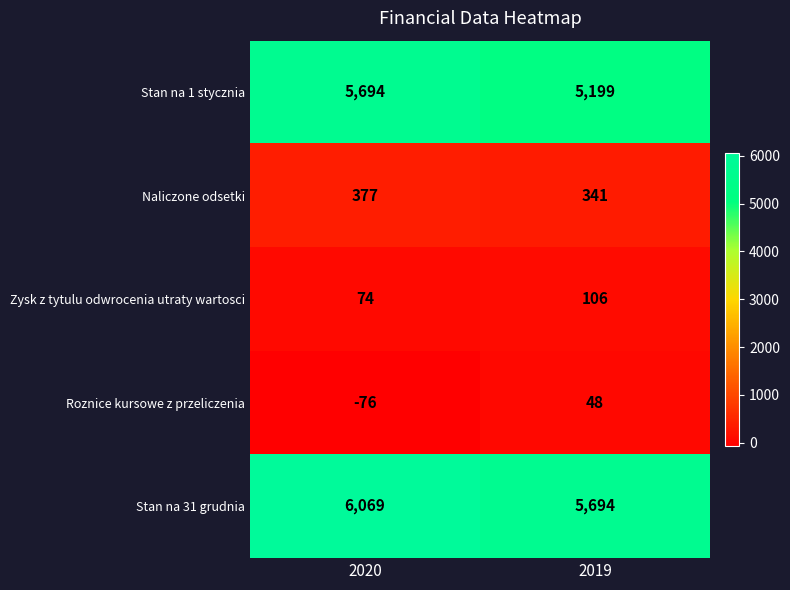

How many values in the Naliczone odsetki series are below 377?

1